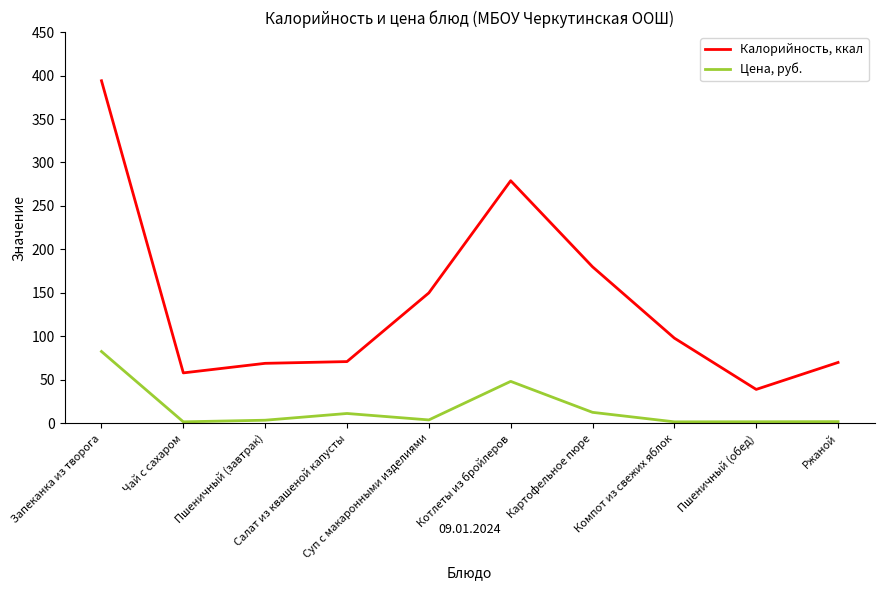

What is the lowest value of the Калорийность, ккал series?

39.0